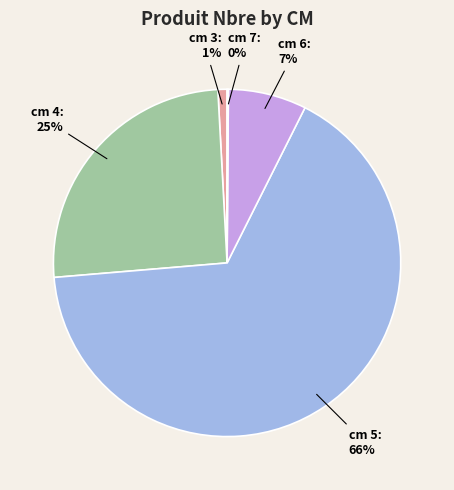

Does any single category account for the majority?

Yes